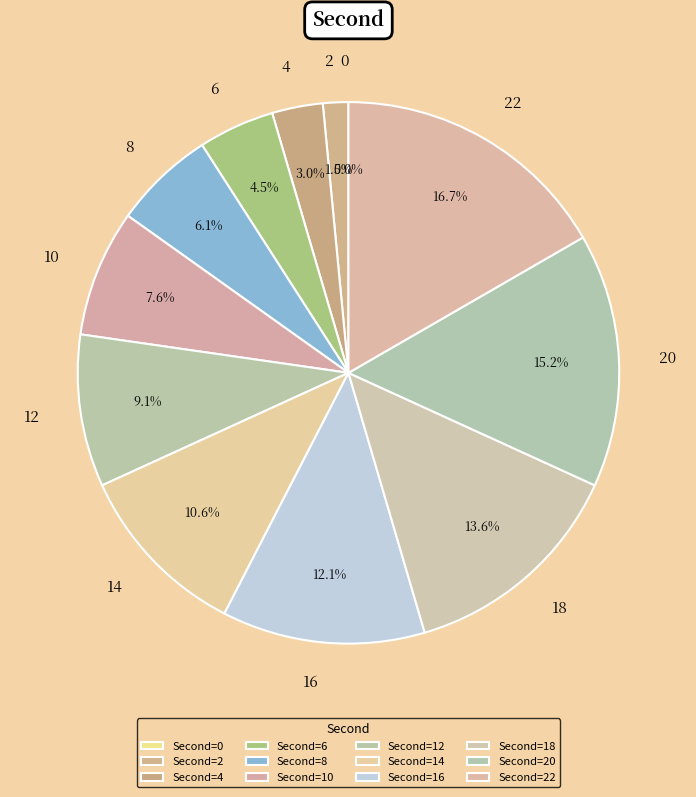

What is the ratio of the value at 14 to the value at 18?

0.8